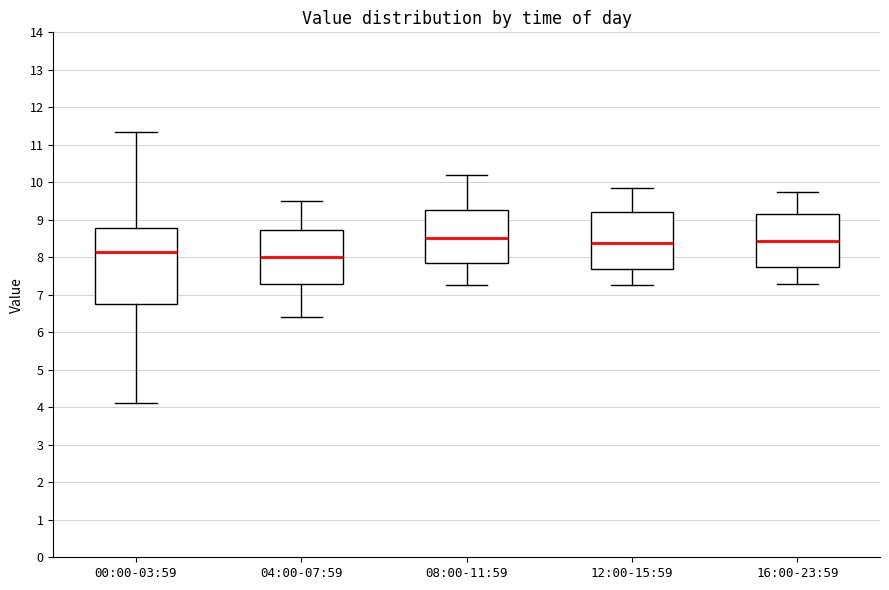

Where does the lower whisker of the box for 16:00-23:59 end on the y-axis? The values are not printed on the chart, so give them approximately, as read against the axis.

7.3